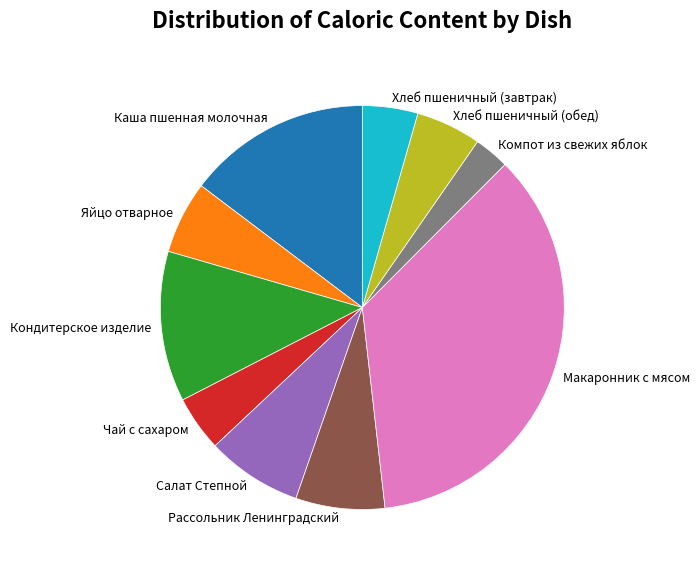

What is the smallest slice in the pie chart?

Компот из свежих яблок